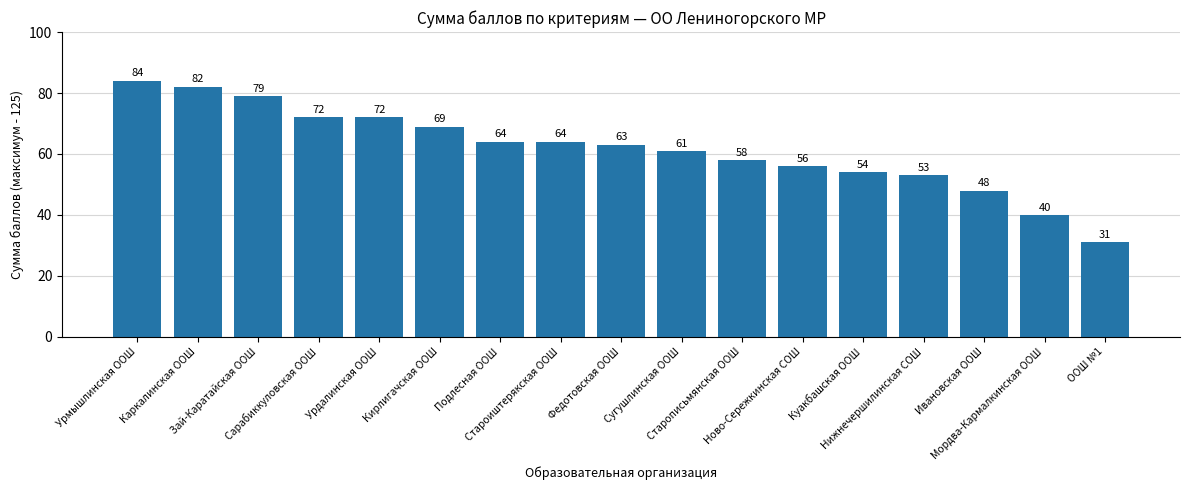

What is the label of the 1st bar from the left?

Урмышлинская ООШ